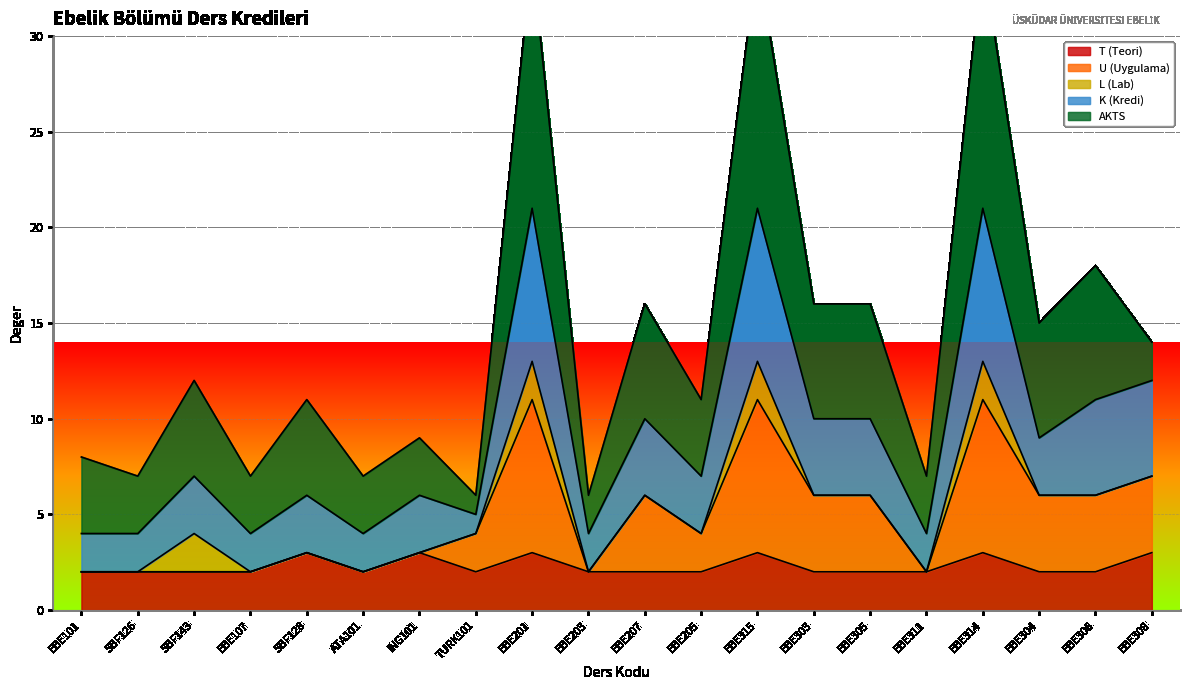

How many values in the T (Teori) series exceed 2?

6